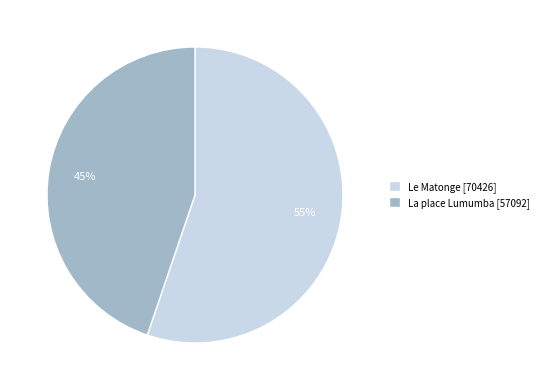

True or false: La place Lumumba accounts for 45% of the total.

True